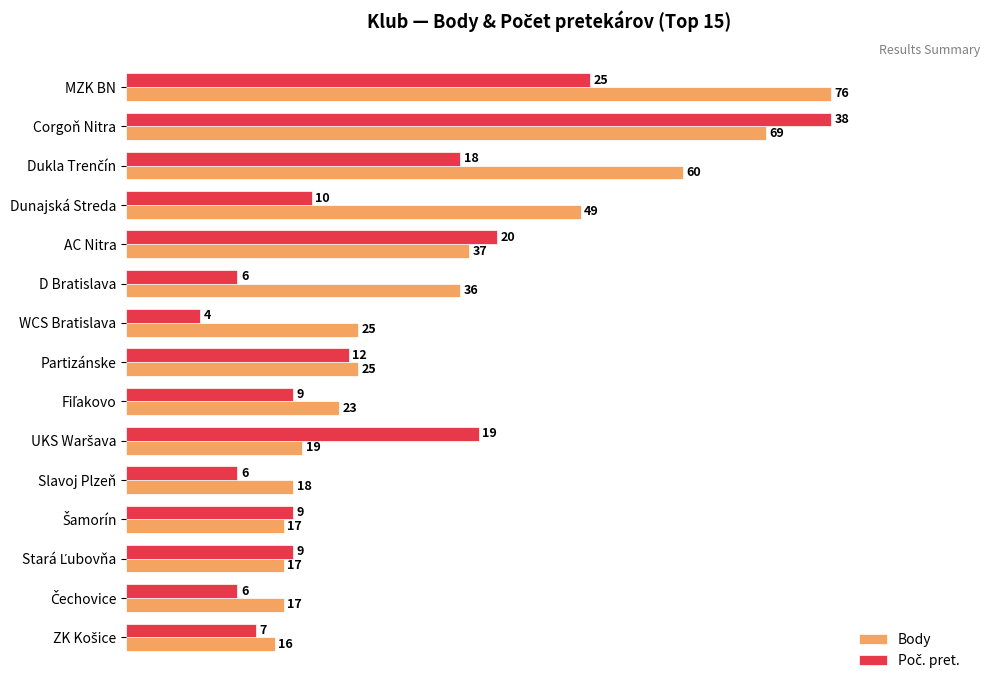

How many data points in Poč. pret. are above 23?

10